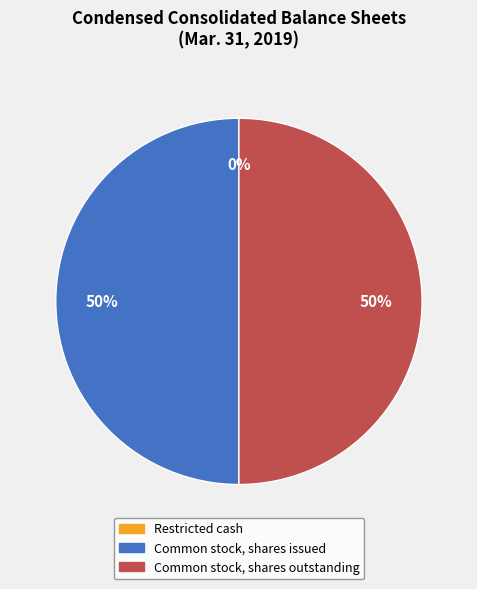

To the nearest percent, what is the average slice percentage?

33%